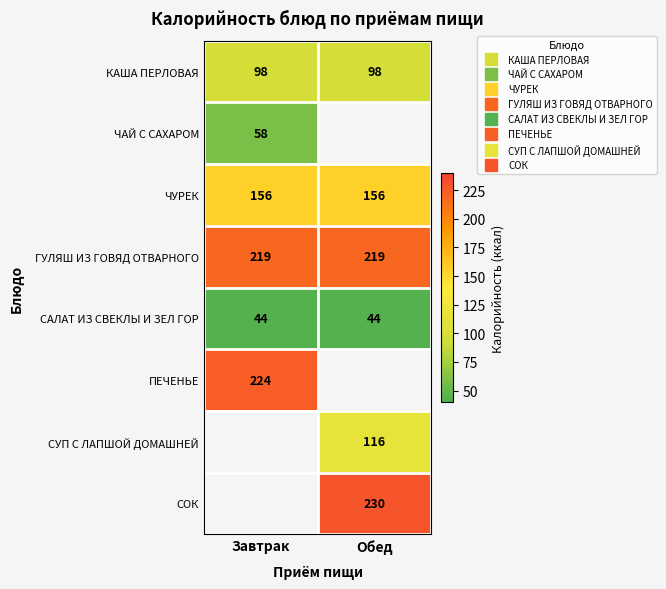

Which category has the lowest value in the ПЕЧЕНЬЕ series?

Завтрак